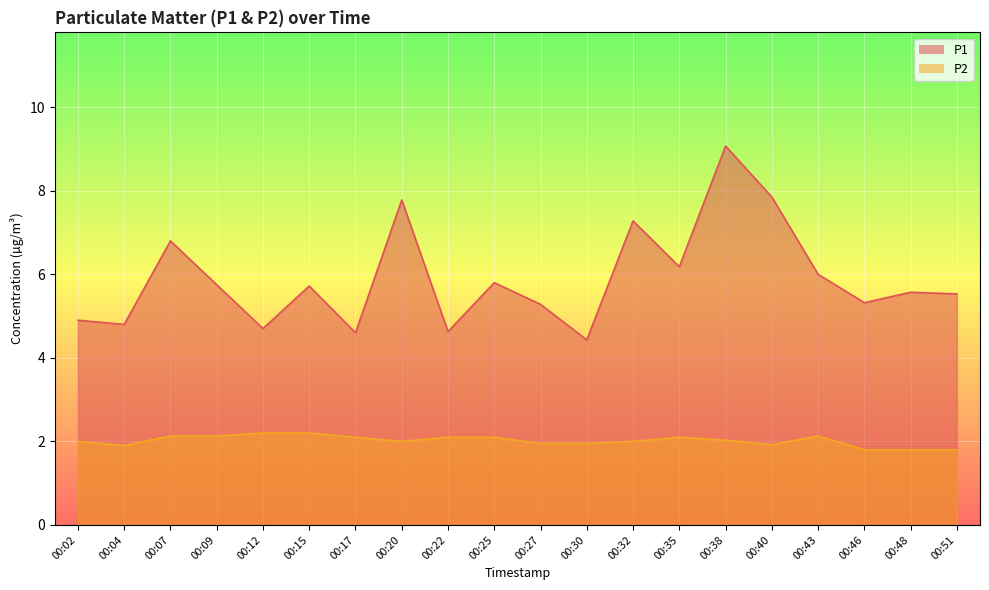

How many lines are shown in the chart?

2